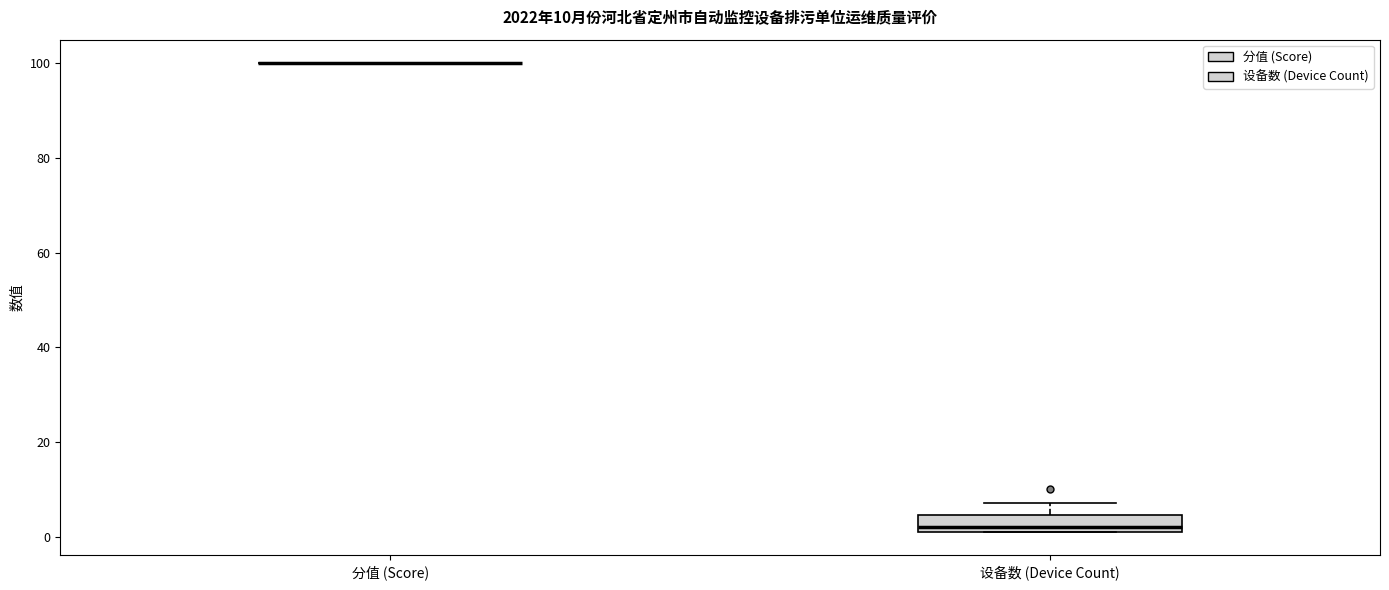

Which box is the tallest, from its lower edge to its upper edge?

设备数 (Device Count)